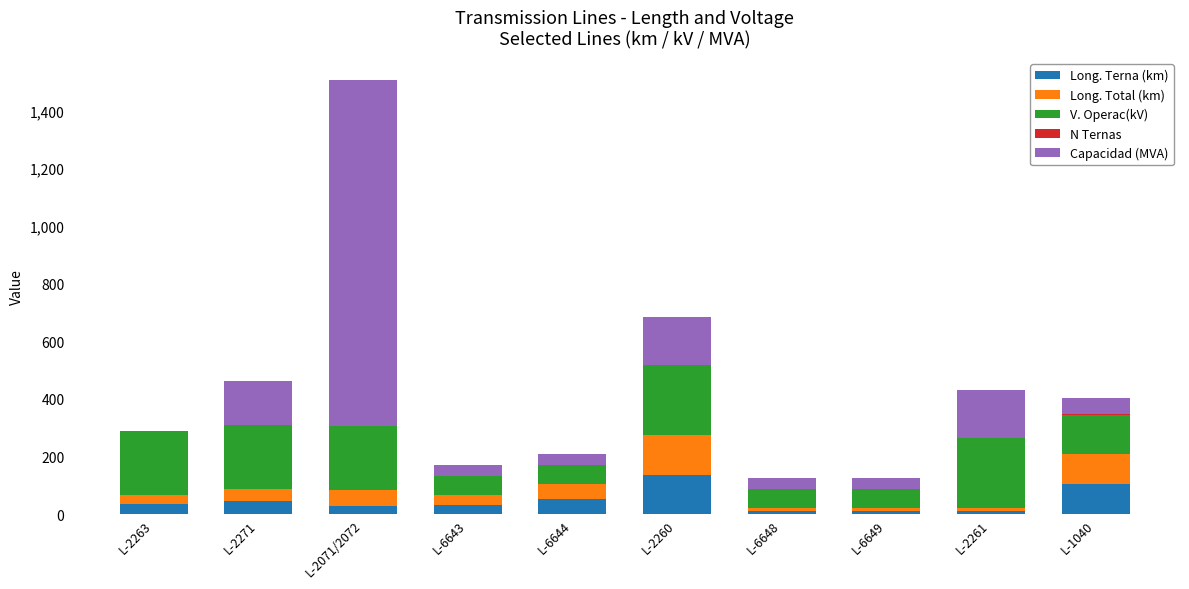

At which category is the sum across all series the highest?

L-2071/2072